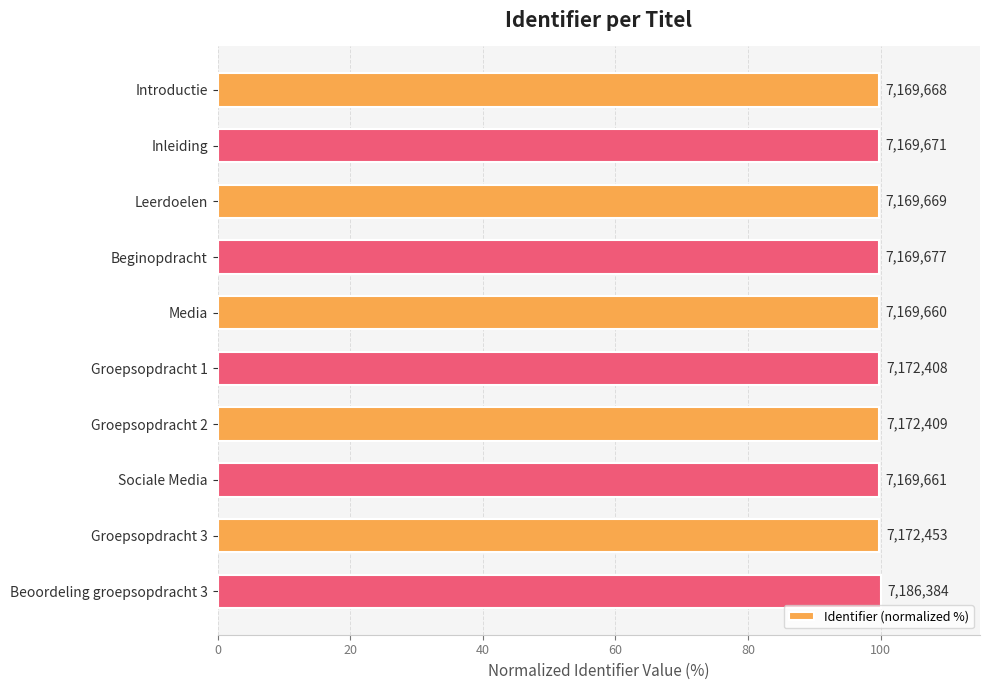

What is the sum of all values?

998.0